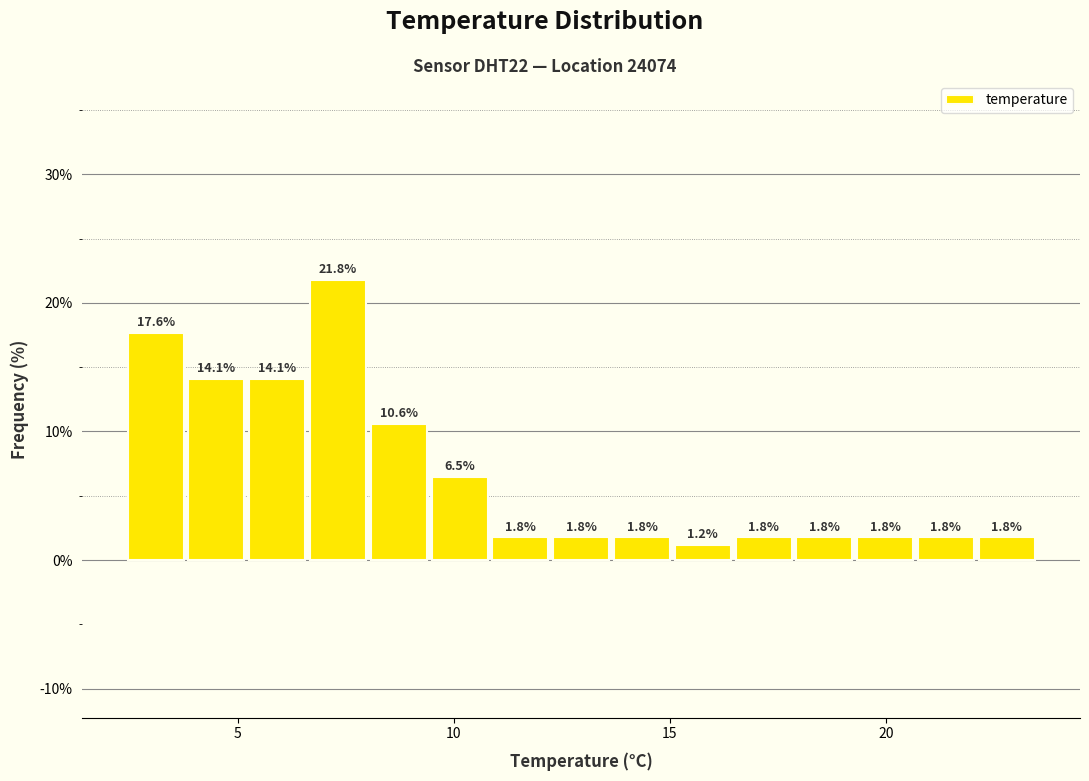

Read against the x-axis, roughly where is the centre of the tallest bar?

7.5